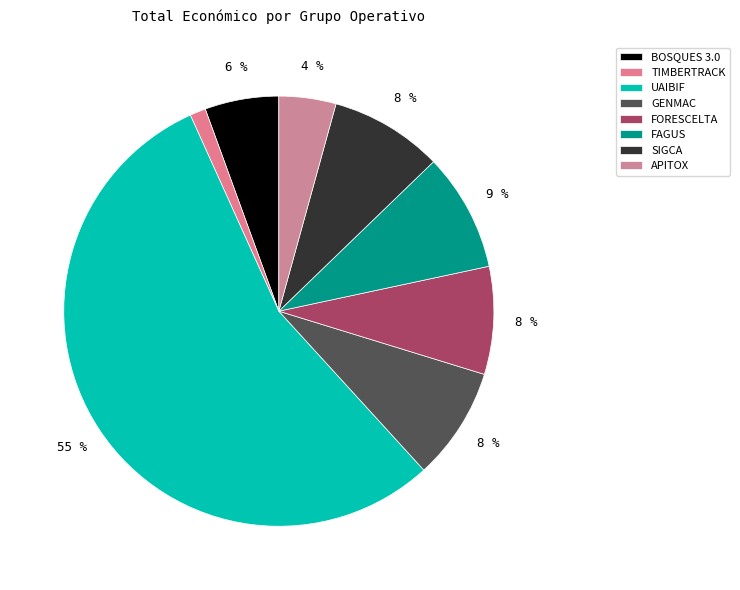

Which category has the biggest portion of the pie?

UAIBIF